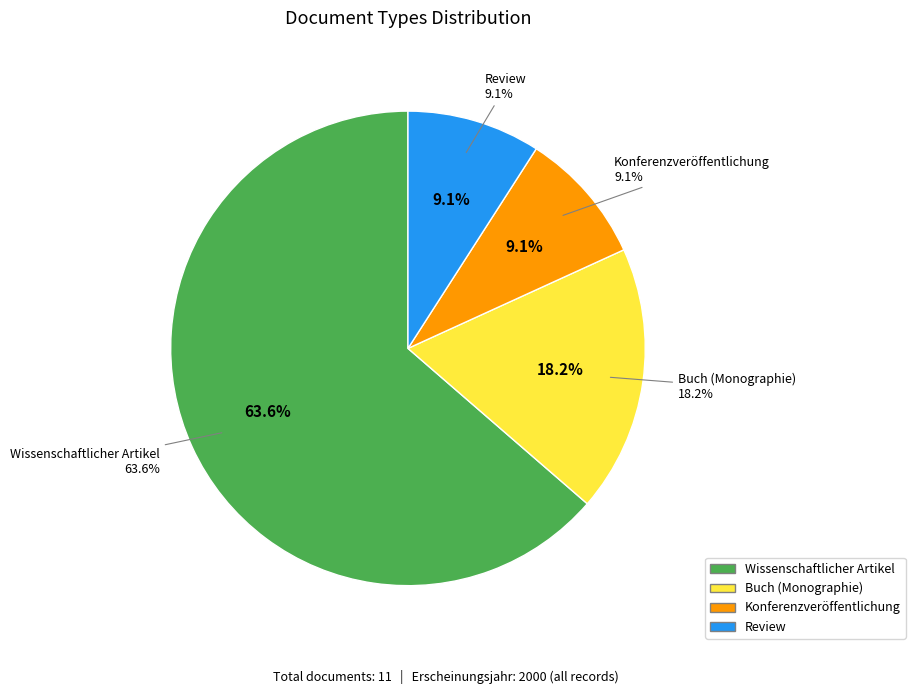

Is there any slice that represents more than half of the pie?

Yes